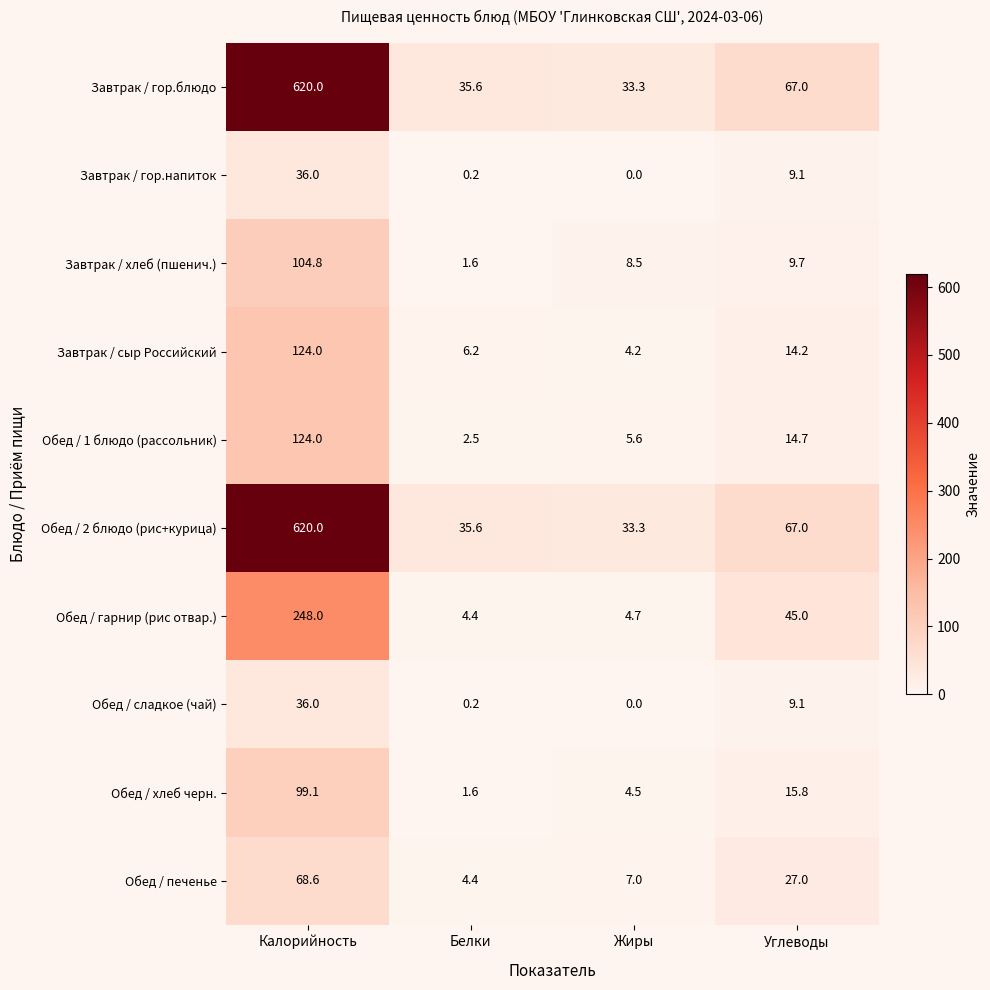

How many categories are shown in the chart?

4